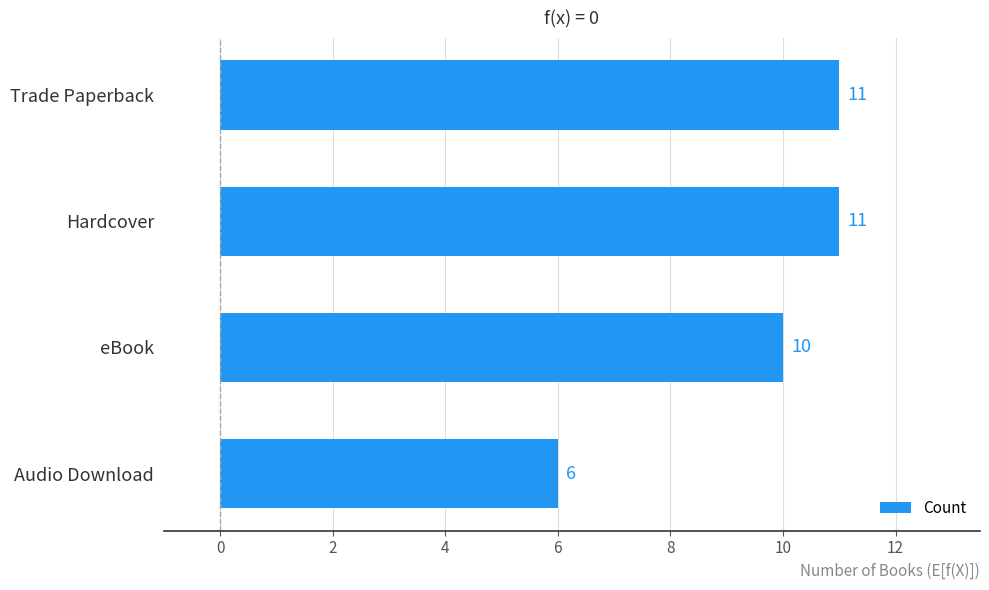

What is the change in value from Trade Paperback to Audio Download?

-5